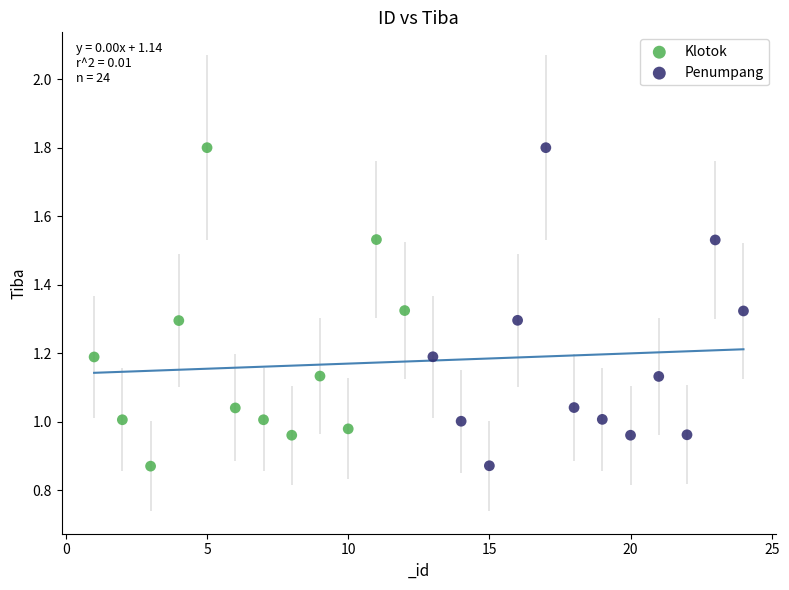

What are all the series names shown in the legend?

Klotok, Penumpang